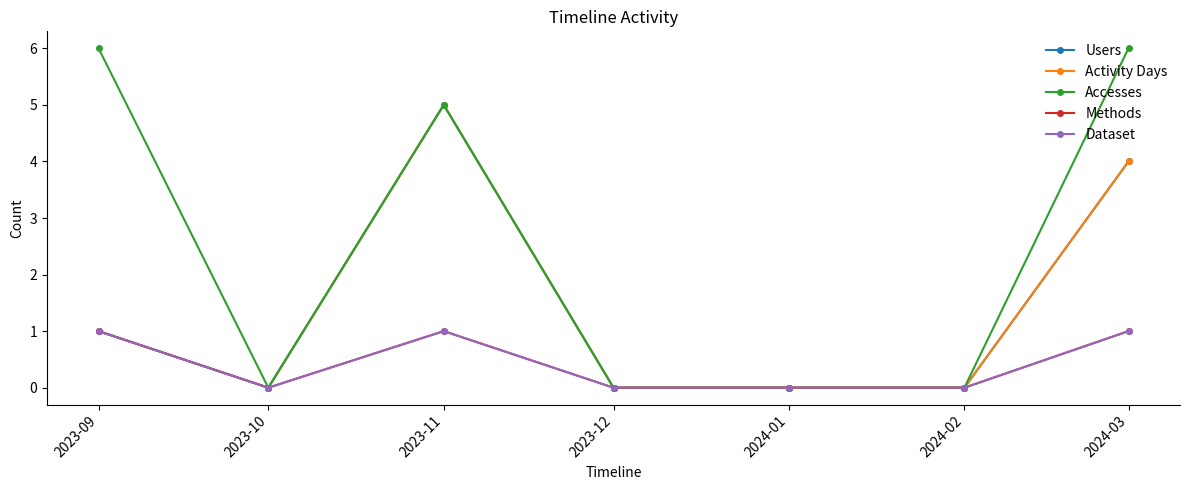

Where is the first local minimum for Activity Days?

2023-10